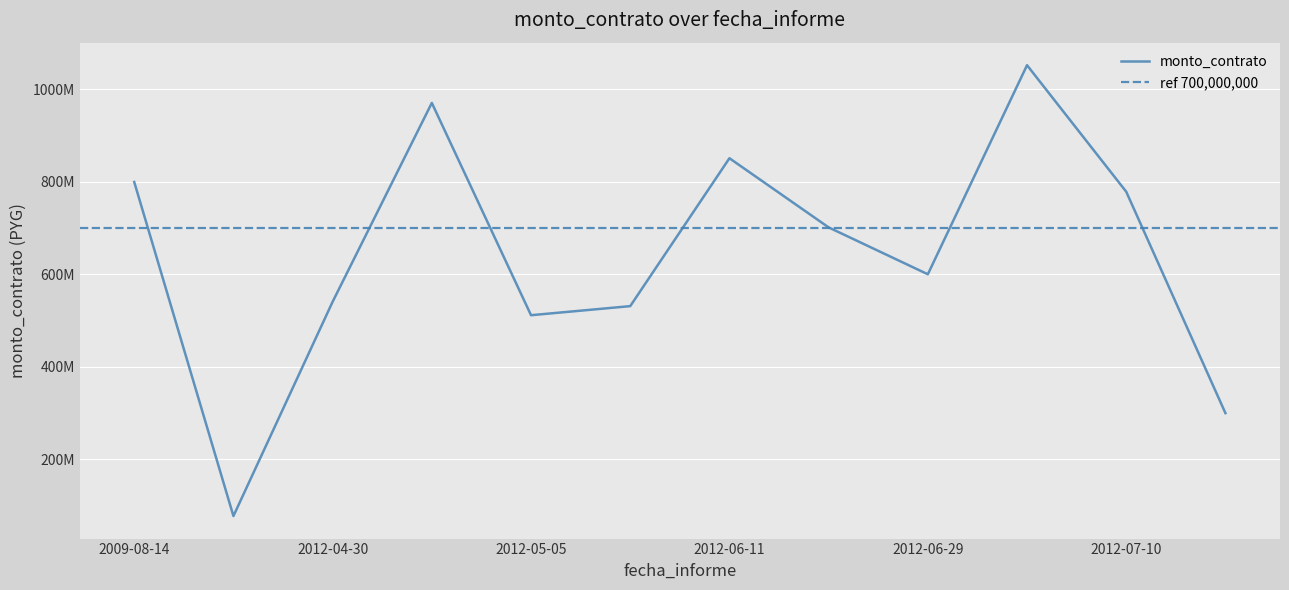

How many categories are shown in the chart?

12